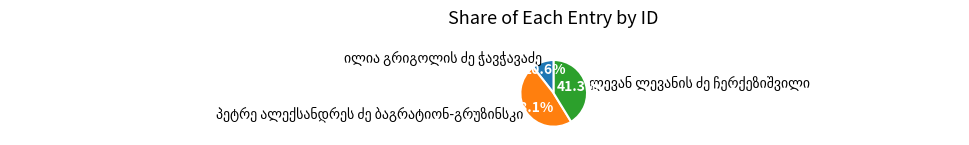

True or false: პეტრე ალექსანდრეს ძე ბაგრატიონ-გრუზინსკი accounts for 48% of the total.

True